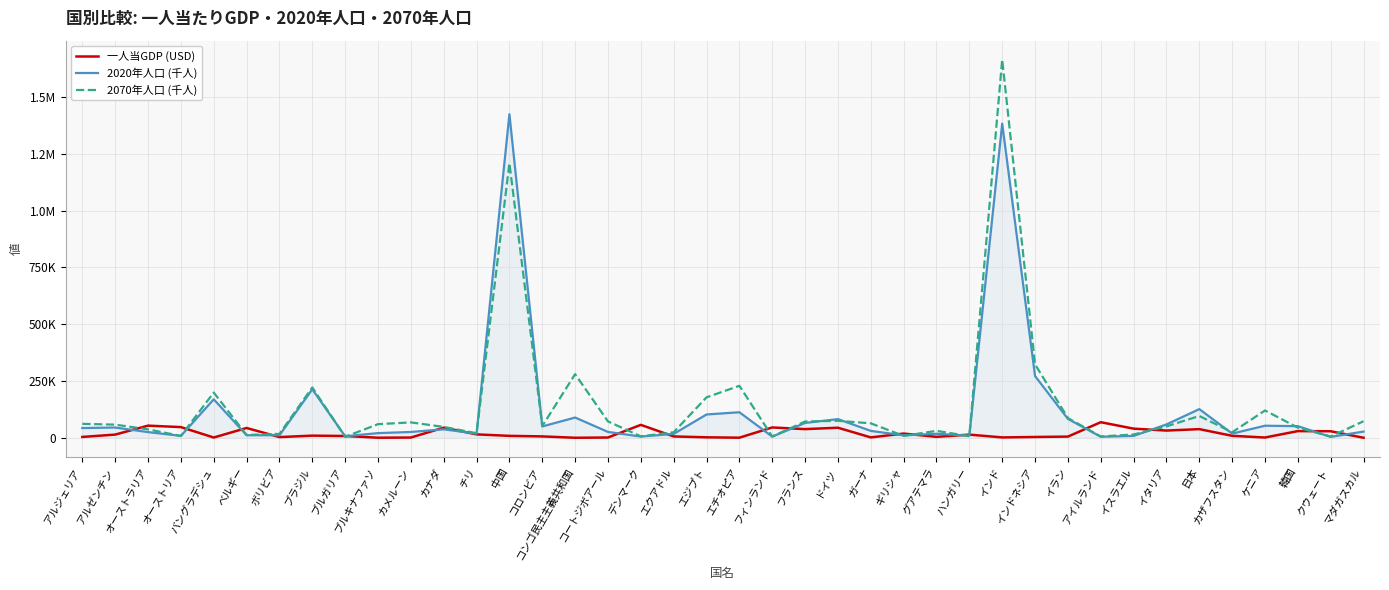

Which series has the widest spread of values?

2070年人口 (千人)